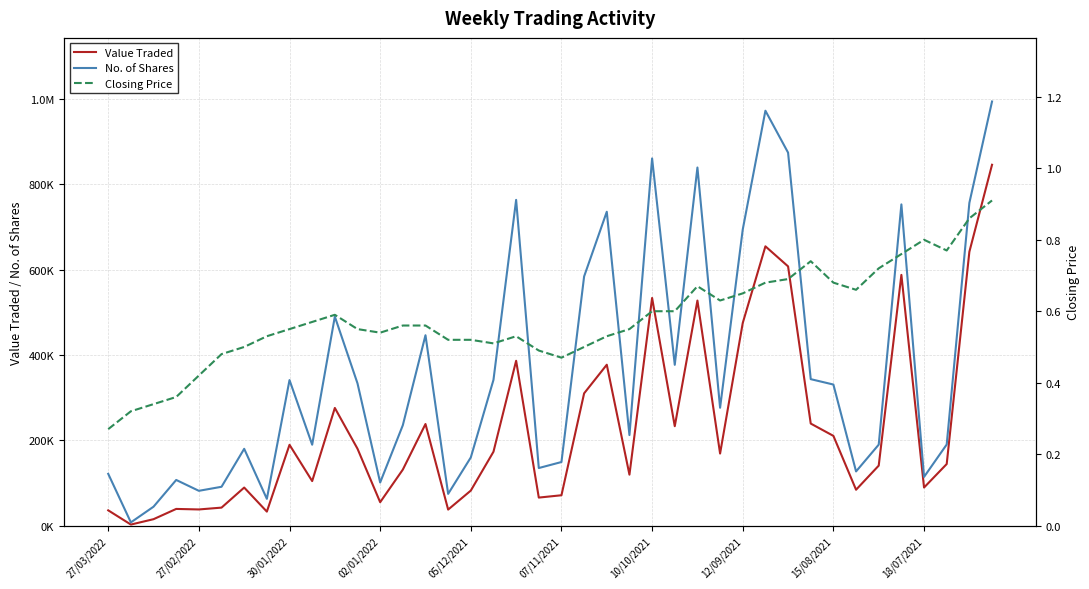

What is the value of the Value Traded point at the 25th from the left?

533796.0